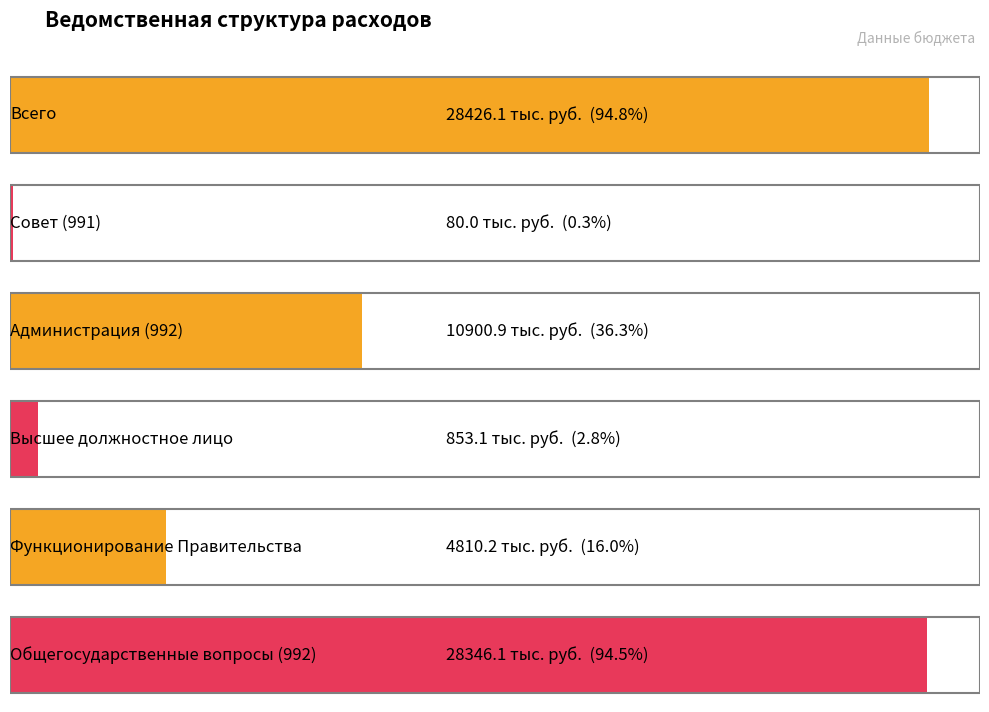

Which label corresponds to the smallest value in the chart?

Совет (991)